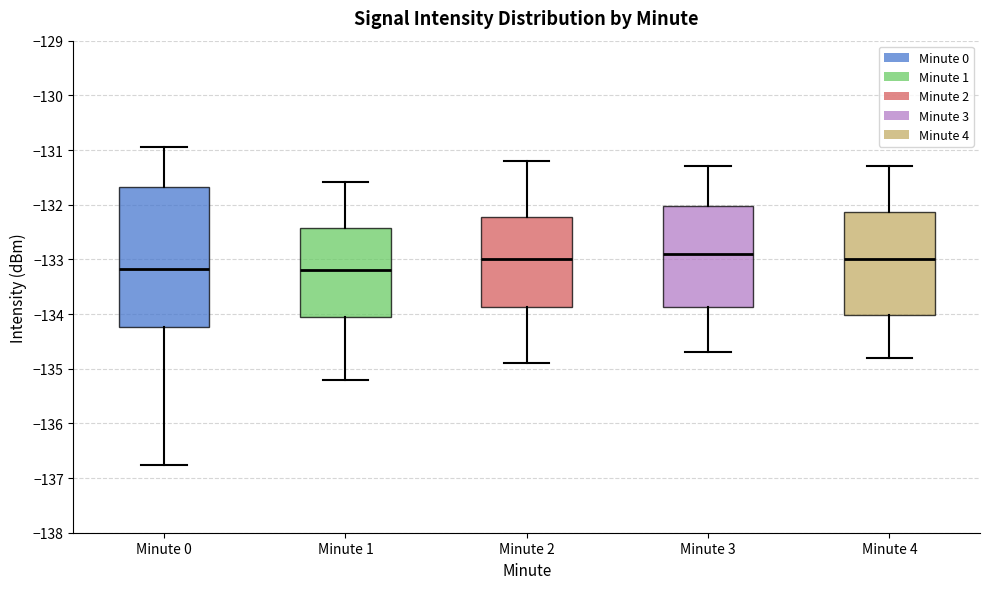

Which box is the tallest, from its lower edge to its upper edge?

Minute 0